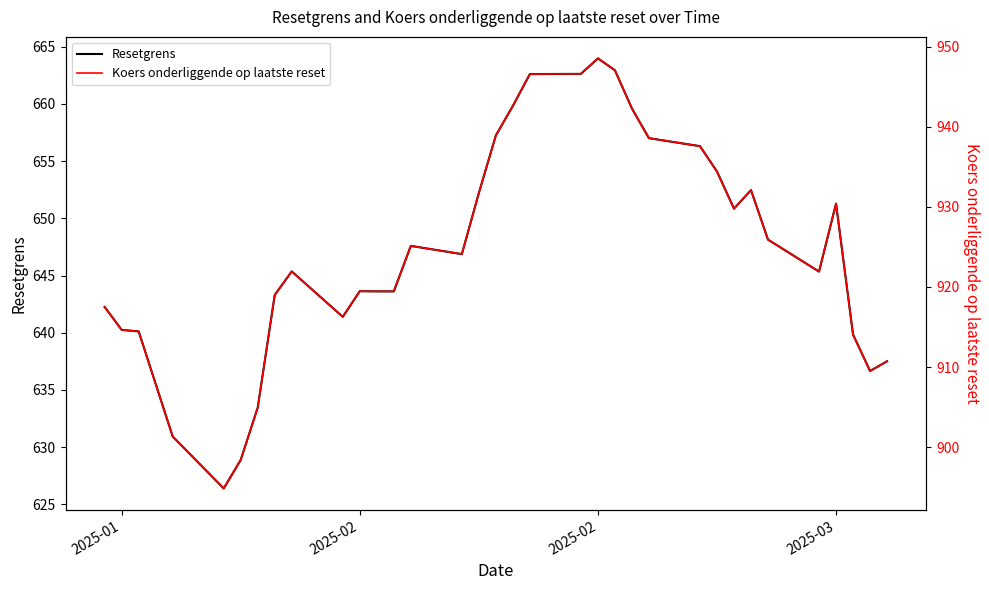

What is the lowest value of the Resetgrens series?

626.4